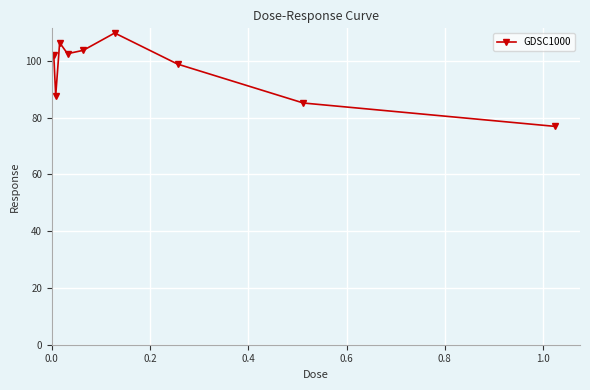

Count the number of data series in this chart.

1